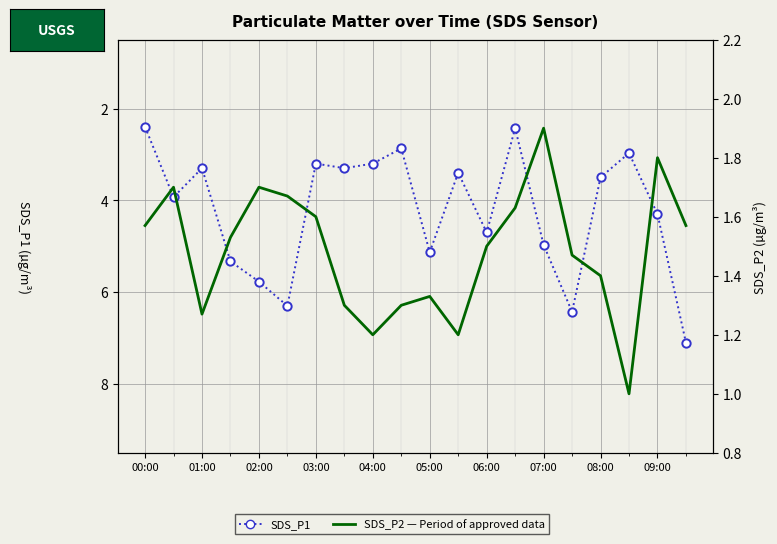

Which series changed the most between 00:00 and 01:00?

SDS_P1